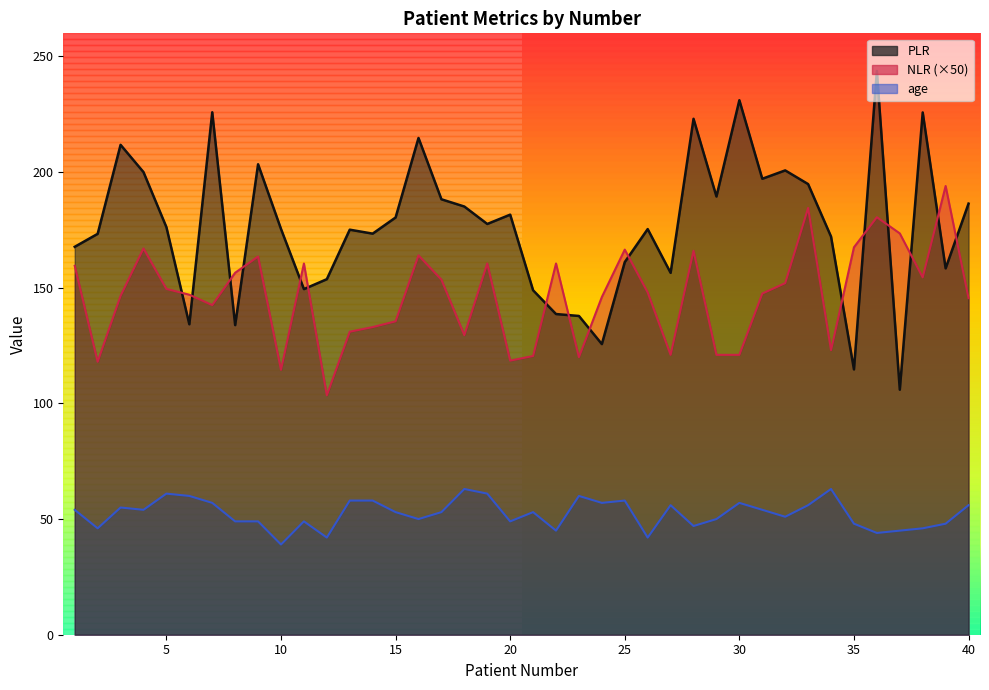

How many lines are shown in the chart?

3